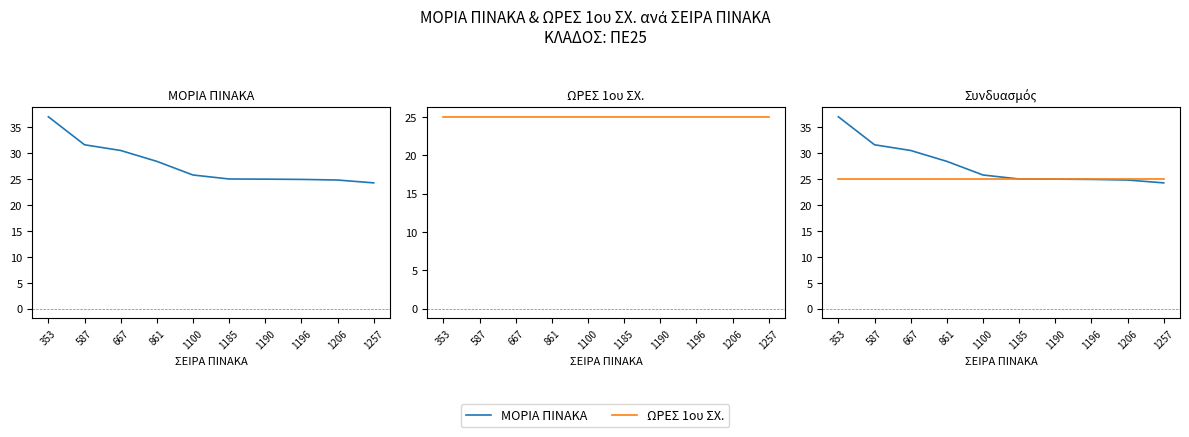

Is the value of ΩΡΕΣ 1ου ΣΧ. at 1100 greater than the value of ΜΟΡΙΑ ΠΙΝΑΚΑ at 1100?

No